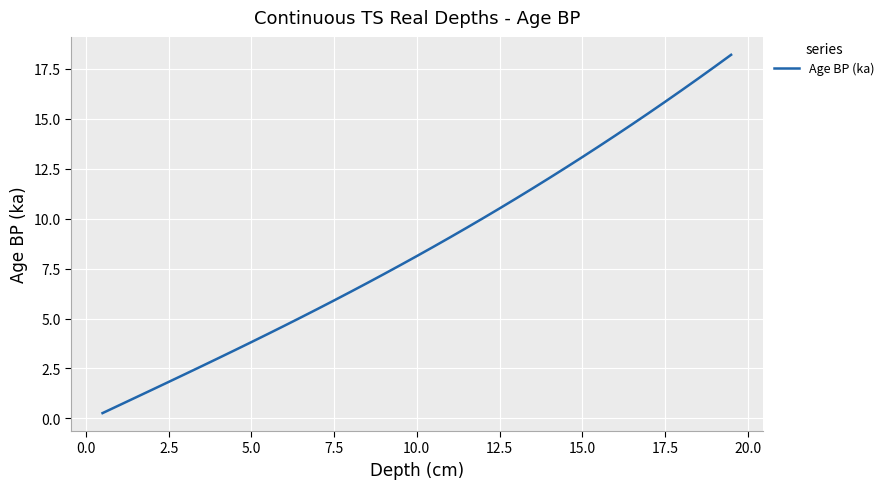

What is the difference between the maximum and second lowest values?

17.5